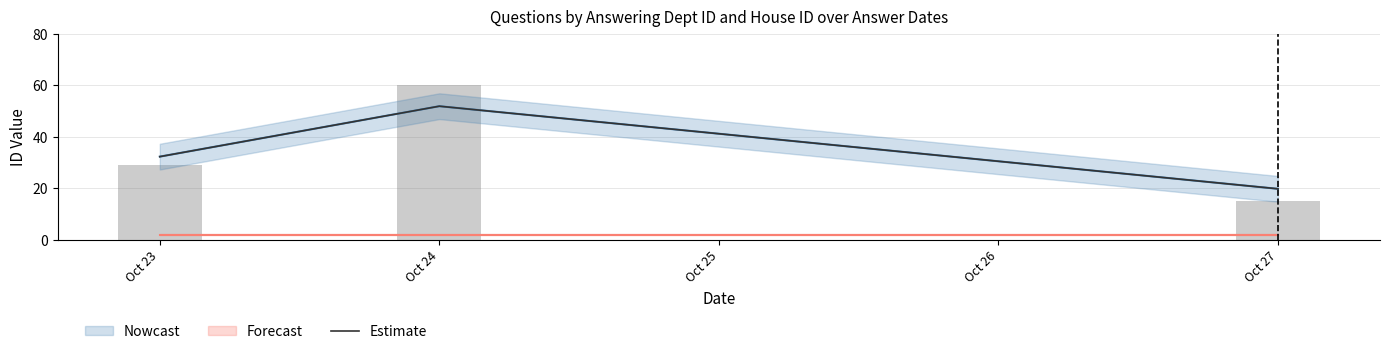

True or false: the data shows 32.3 at Oct 23.

True